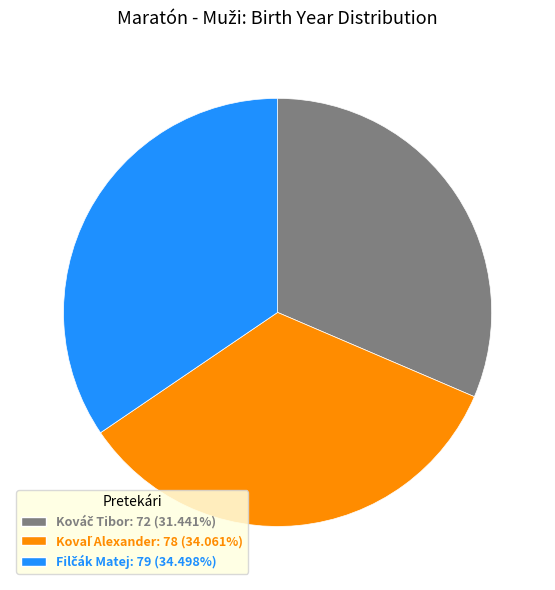

Does any single category account for the majority?

No